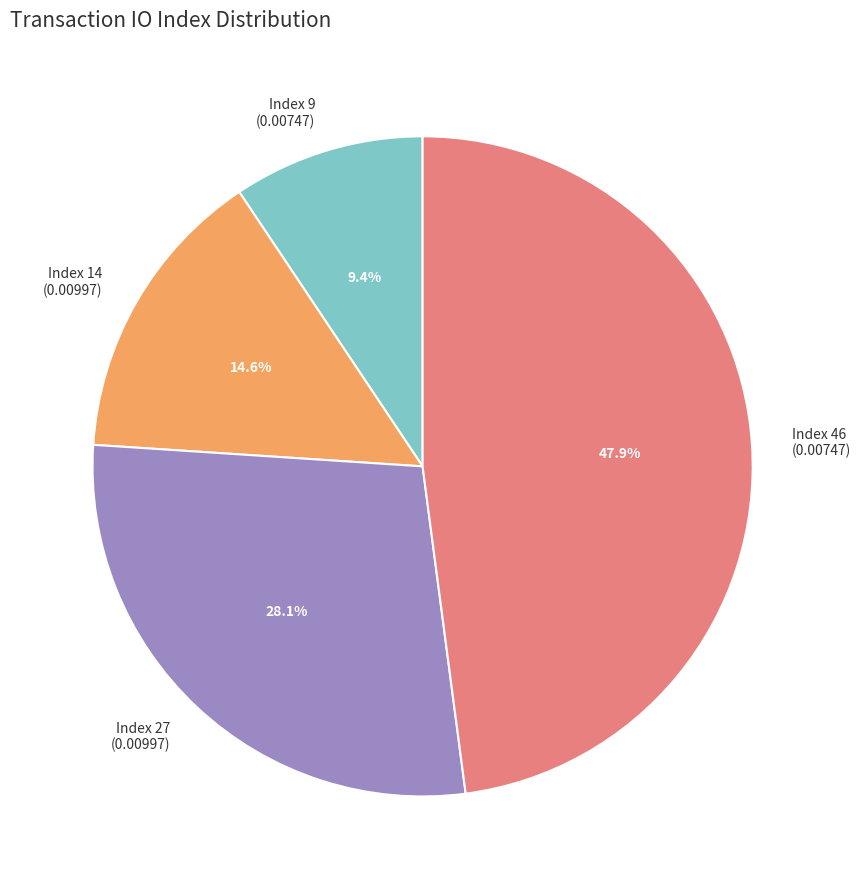

Rank the categories by value from lowest to highest.

Index 9 (0.00747), Index 14 (0.00997), Index 27 (0.00997), Index 46 (0.00747)